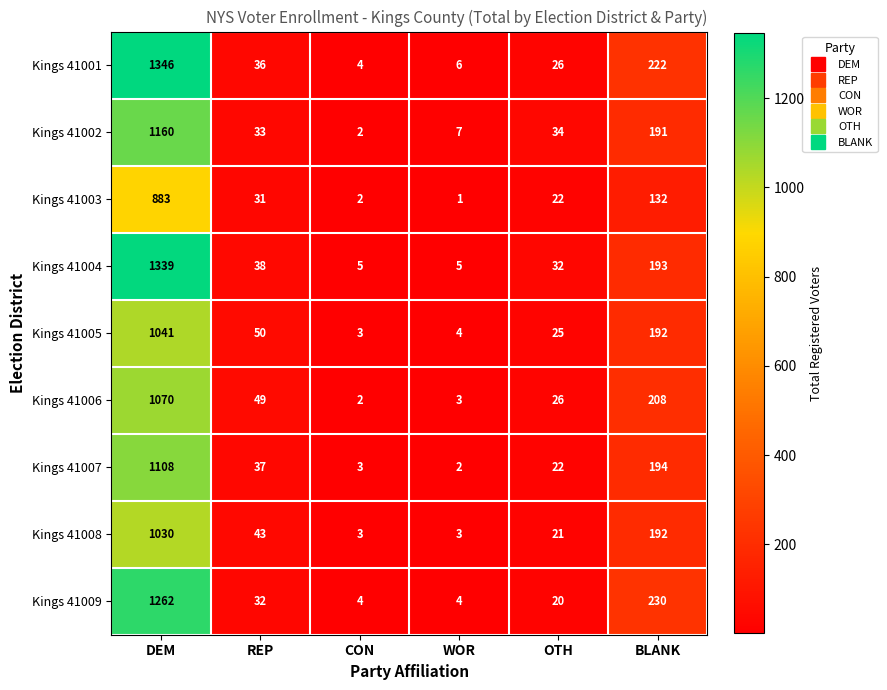

At how many categories does at least one series exceed 857?

1